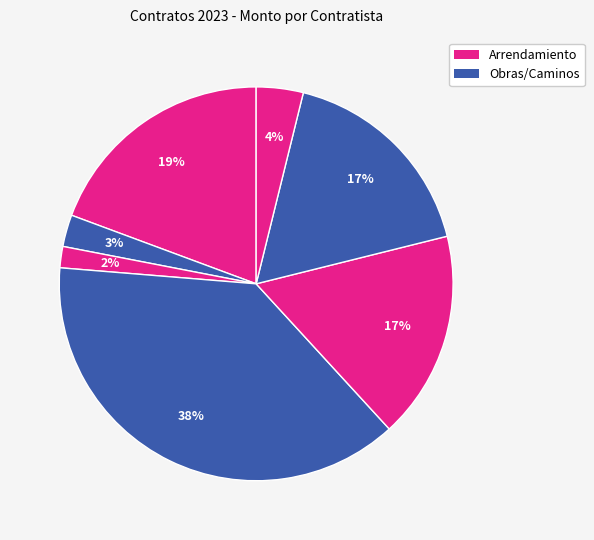

Count the number of slices in the pie.

7